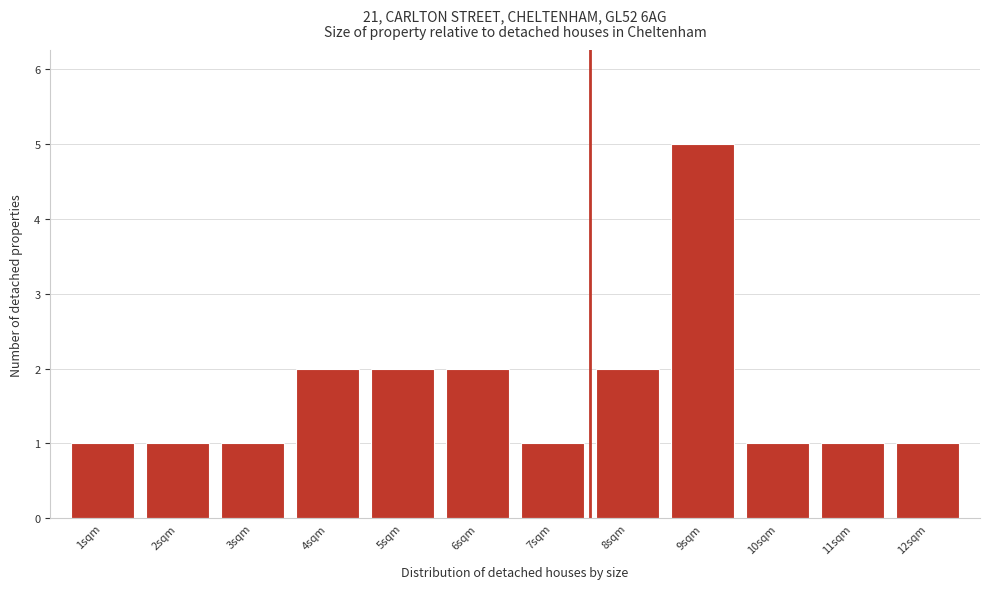

Over which range of the x-axis is the bar tallest?

8.5 to 9.5